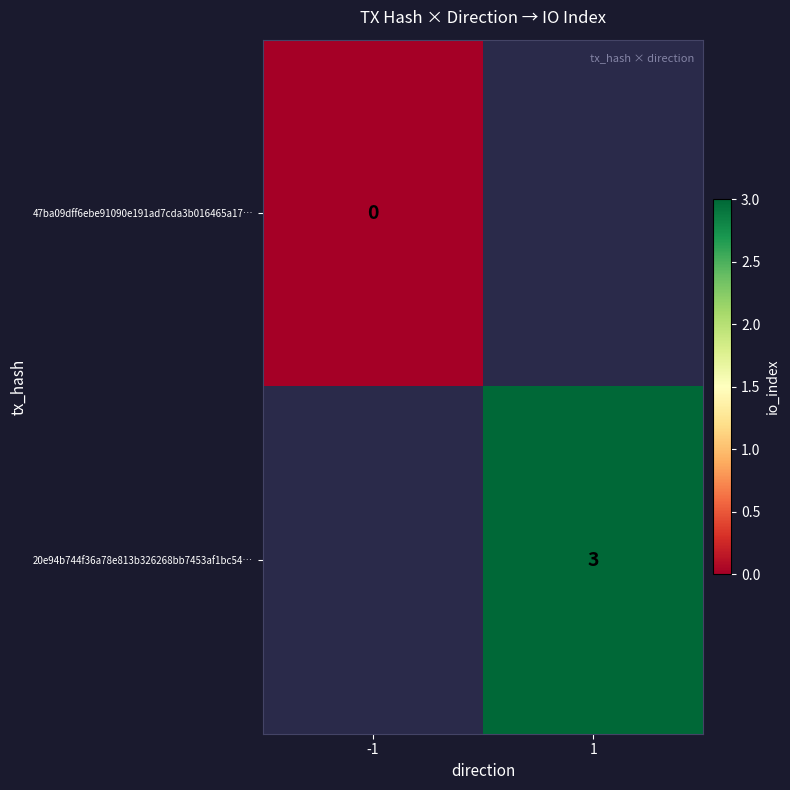

The 20e94b744f36a78e813b326268bb7453af1bc54… series shows 3 at 1. True or false?

True